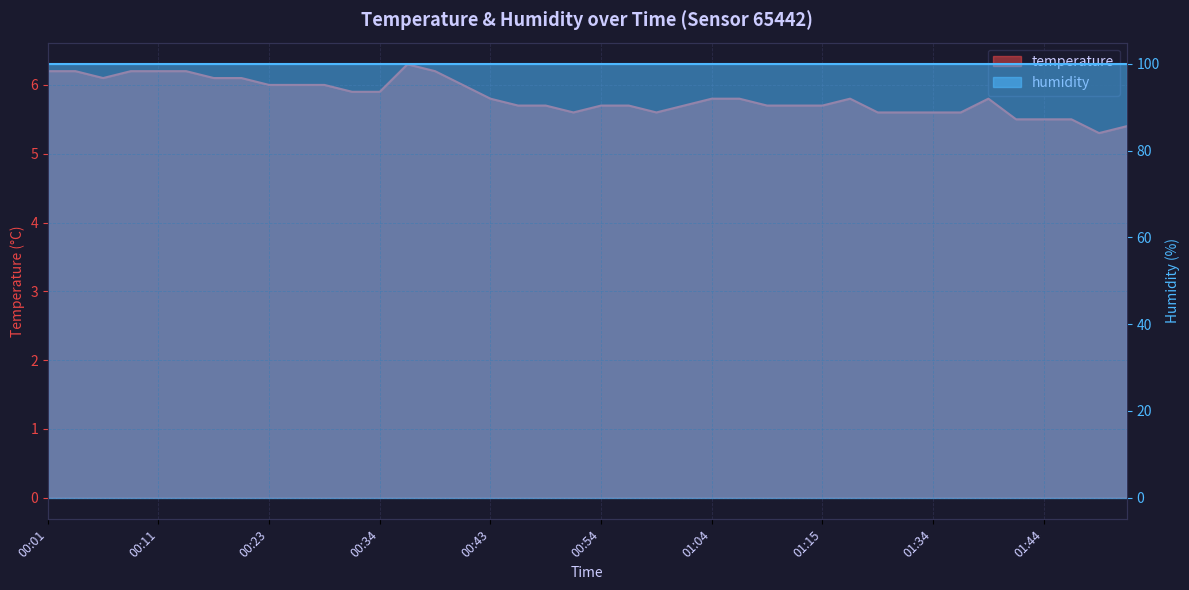

Rank the categories by value from highest to lowest.

00:36, 00:01, 00:03, 00:08, 00:11, 00:13, 00:38, 00:06, 00:16, 00:18, 00:23, 00:26, 00:29, 00:41, 00:31, 00:34, 00:43, 01:04, 01:06, 01:24, 01:39, 00:46, 00:49, 00:54, 00:56, 01:01, 01:09, 01:12, 01:15, 00:51, 00:59, 01:26, 01:32, 01:34, 01:37, 01:42, 01:44, 01:47, 01:52, 01:49